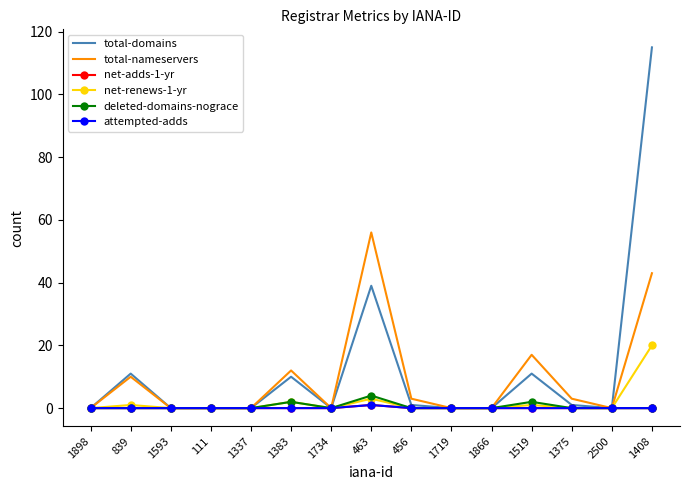

Between 1719 and 1519, which series saw the biggest shift?

total-nameservers